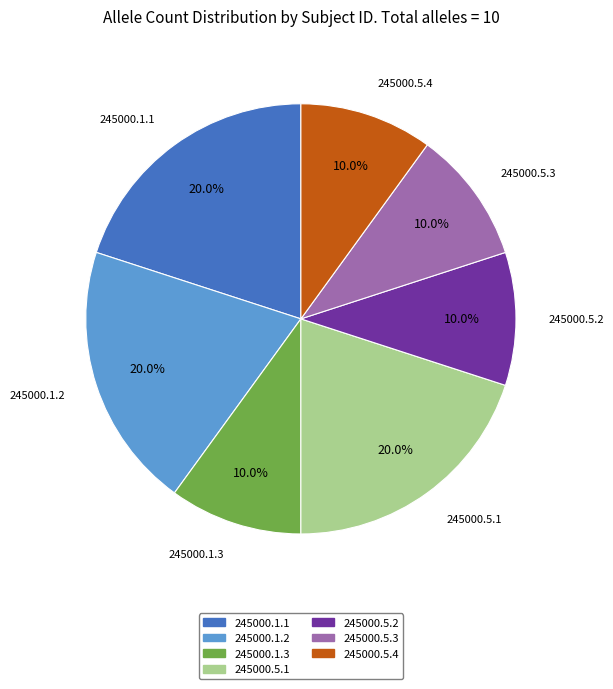

Is 245000.5.1 the majority of the pie?

No